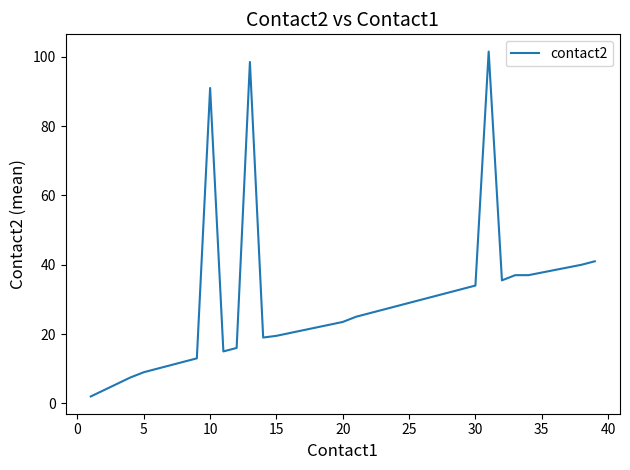

What is the maximum value shown in the chart?

101.5